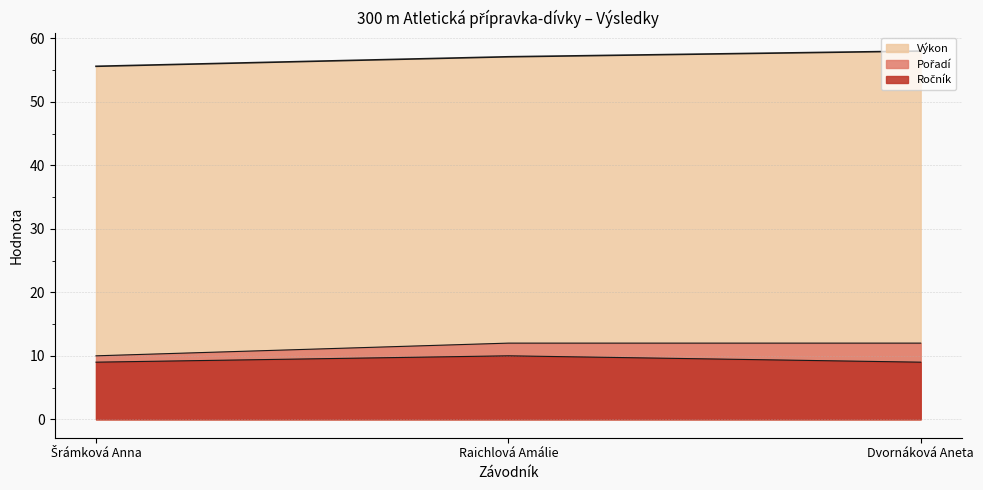

At which label is Ročník closest to 9?

Šrámková Anna